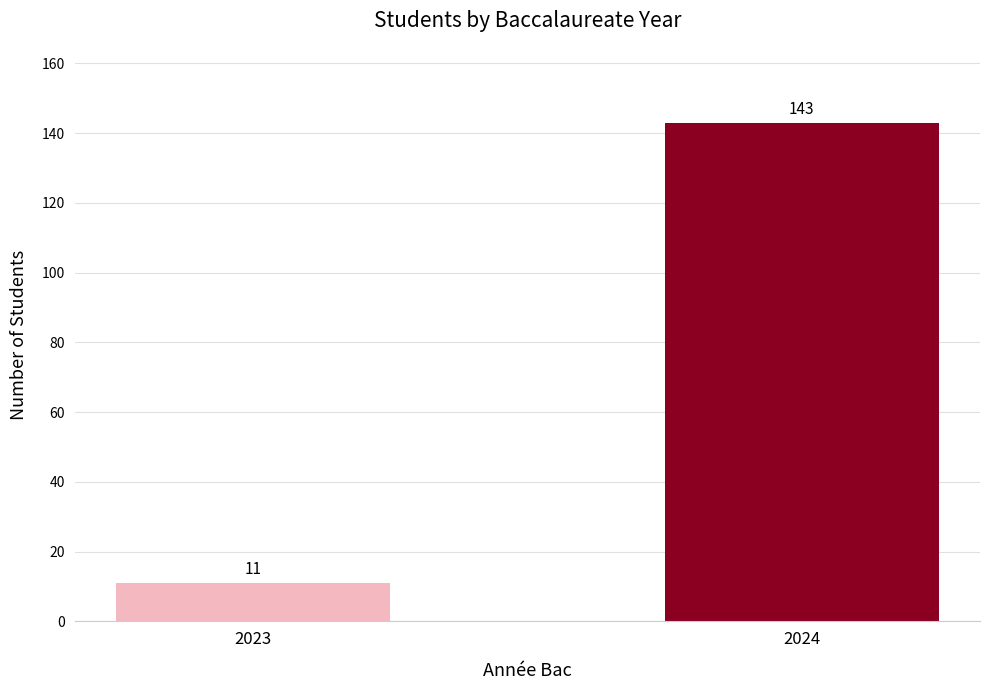

Are the bars horizontal?

No